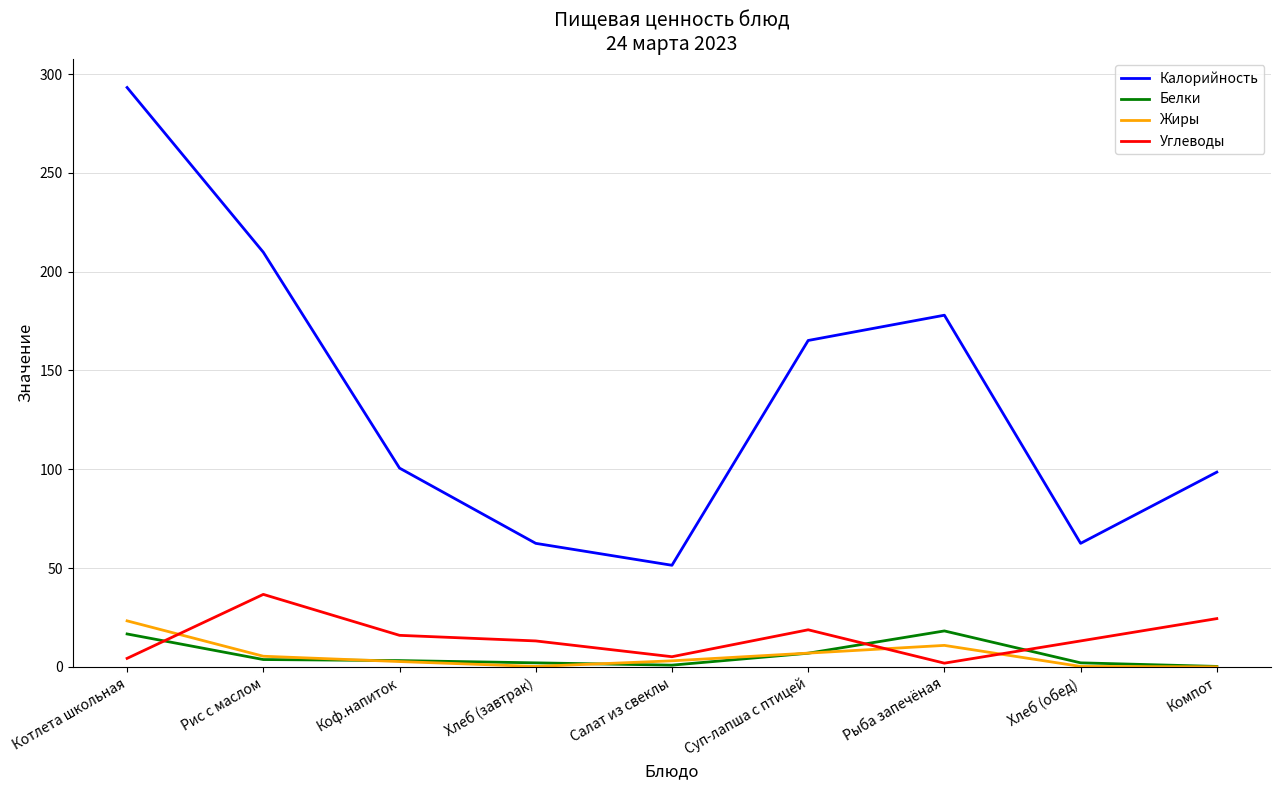

True or false: Жиры and Калорийность intersect in this chart.

False